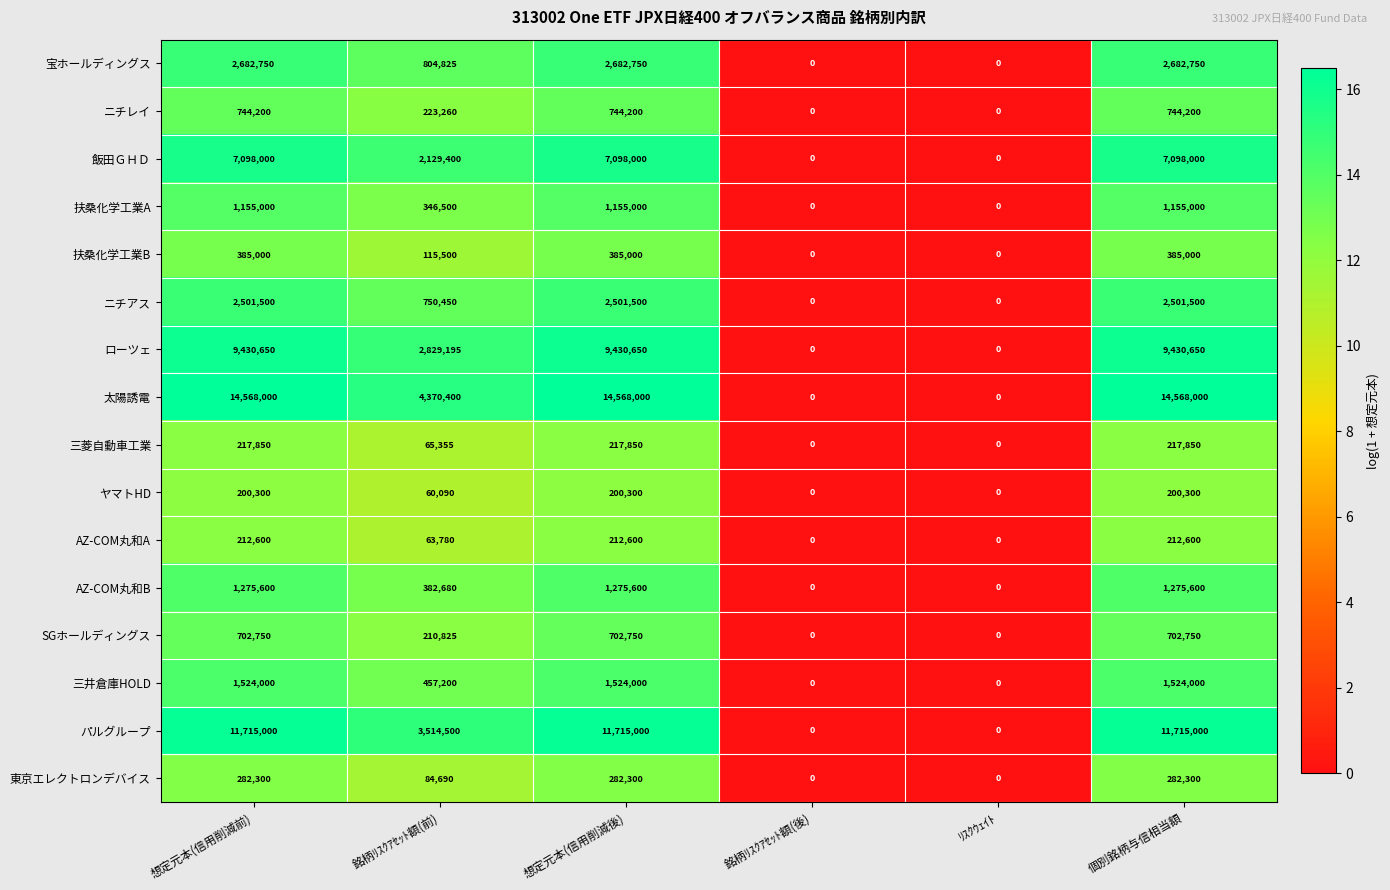

True or false: ローツェ has a value of 15812974 at 想定元本(信用削減前).

False